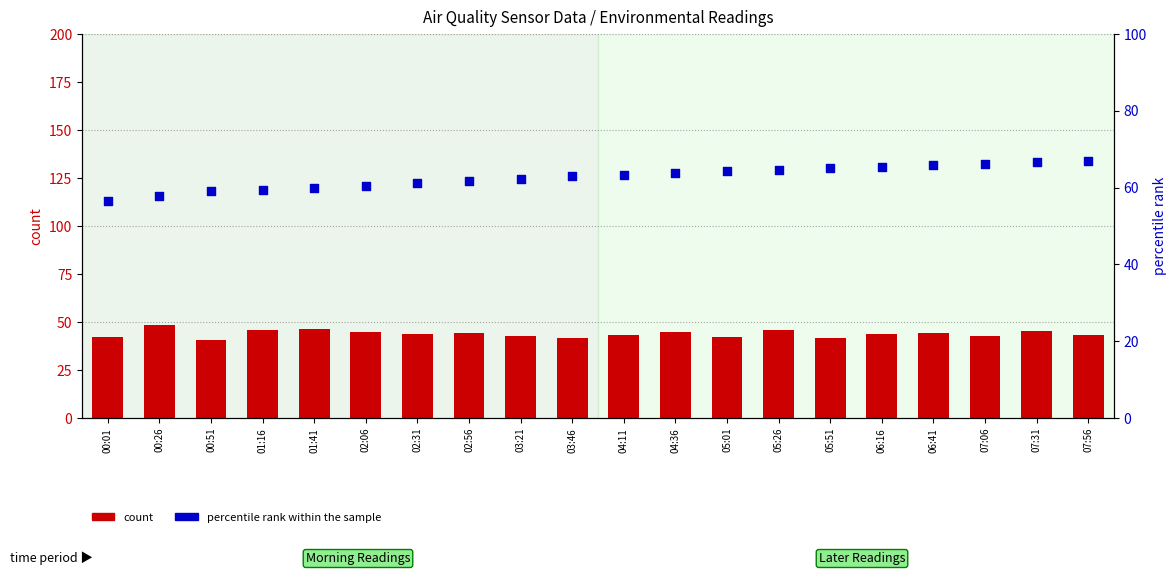

What are all the series names shown in the legend?

count, percentile rank within the sample